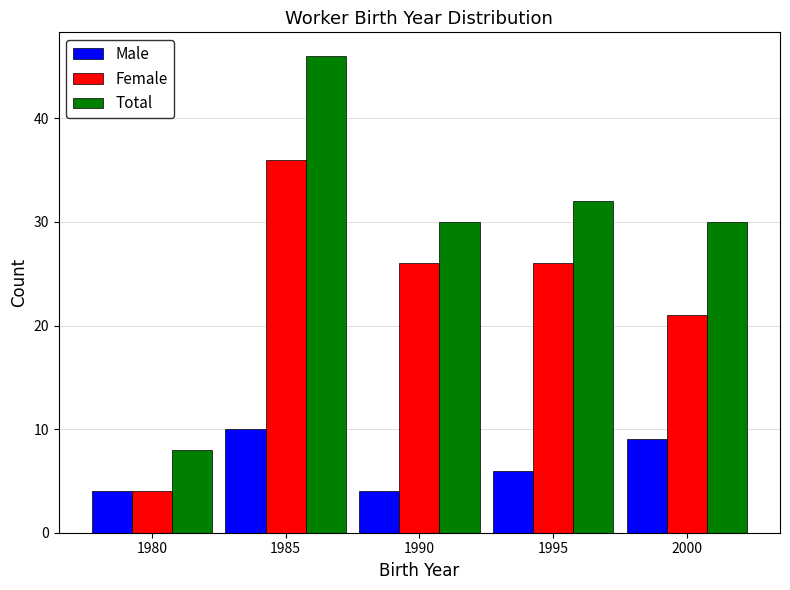

Reading left to right, extract all data points from this chart.

Male: 1980=4	1985=10	1990=4	1995=6	2000=9
Female: 1980=4	1985=36	1990=26	1995=26	2000=21
Total: 1980=8	1985=46	1990=30	1995=32	2000=30